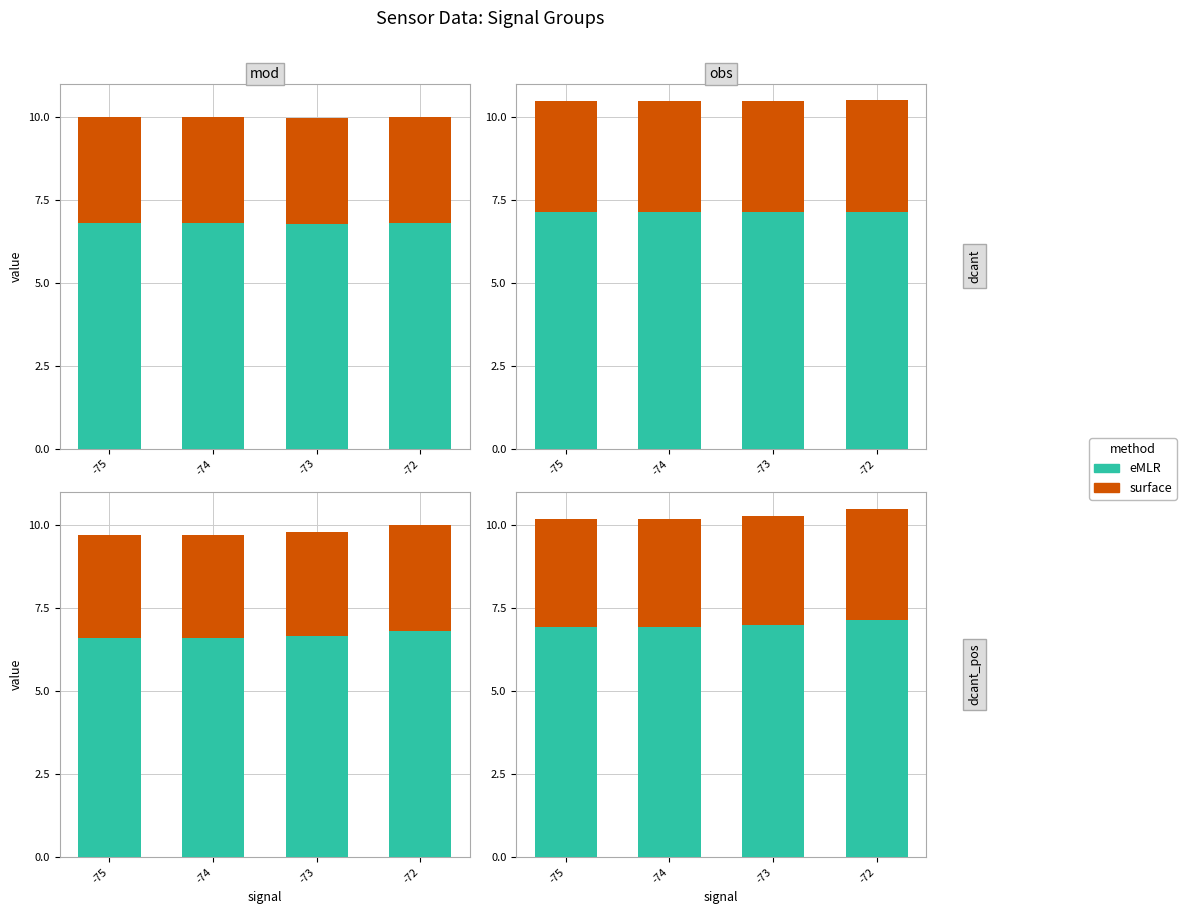

Which series has the largest total across all categories?

eMLR